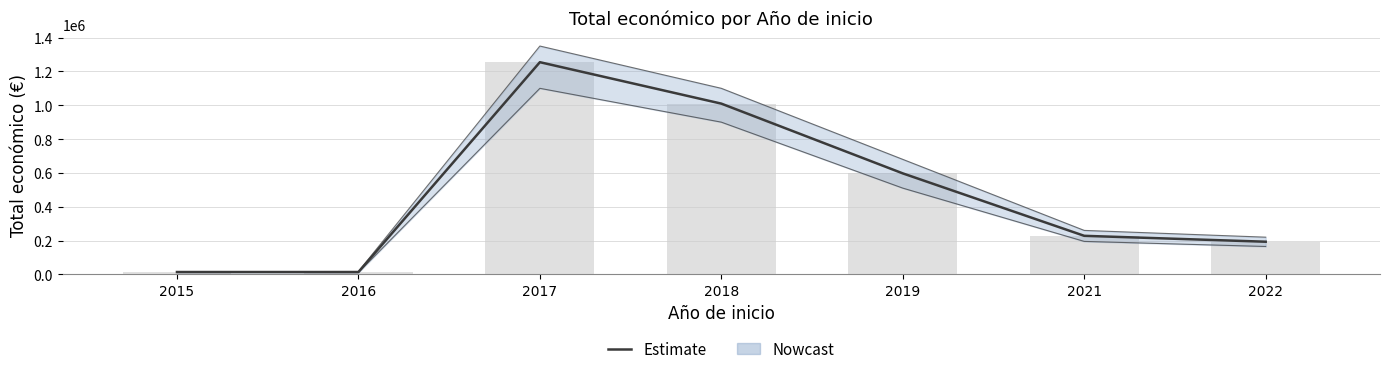

Which label corresponds to the largest value in the chart?

2017